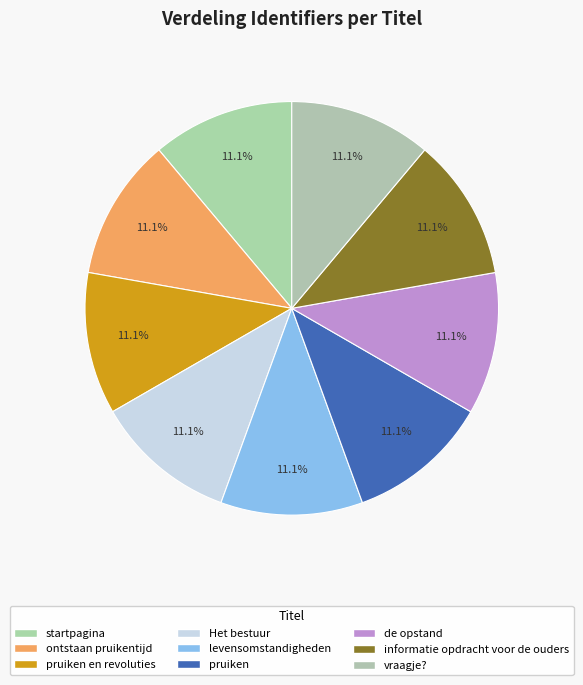

Which category has the biggest portion of the pie?

vraagje?